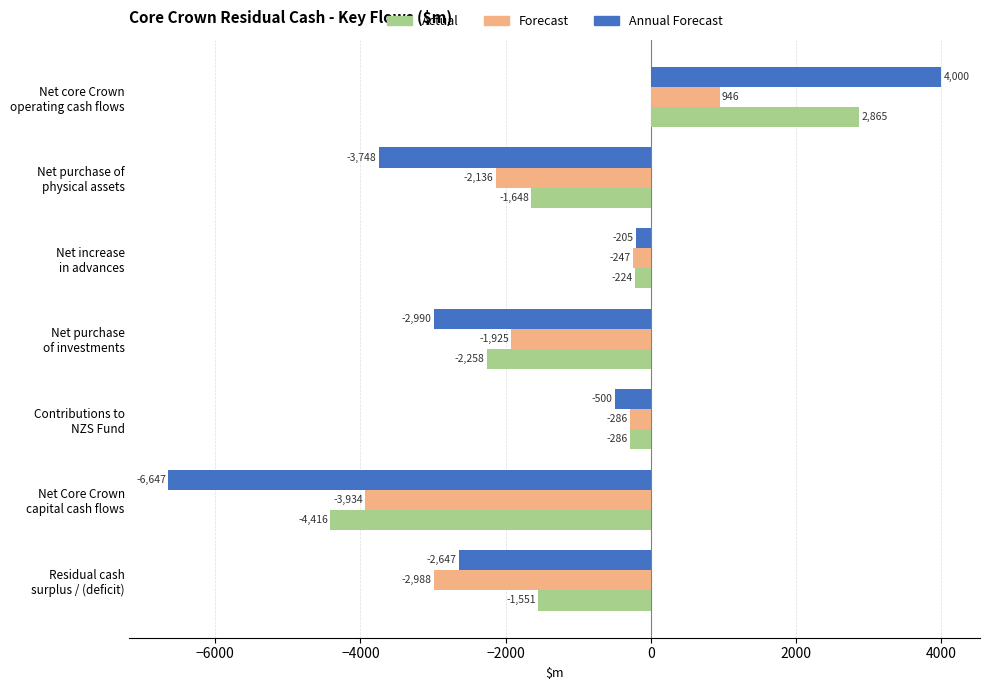

Rank the categories by Forecast value from highest to lowest.

Net core Crown
operating cash flows, Net increase
in advances, Contributions to
NZS Fund, Net purchase
of investments, Net purchase of
physical assets, Residual cash
surplus / (deficit), Net Core Crown
capital cash flows